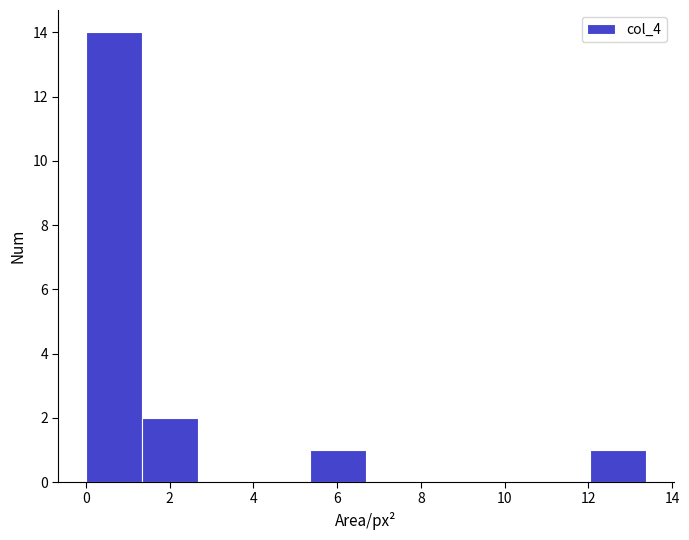

Which range on the x-axis has the tallest bar?

0.0 to 1.4